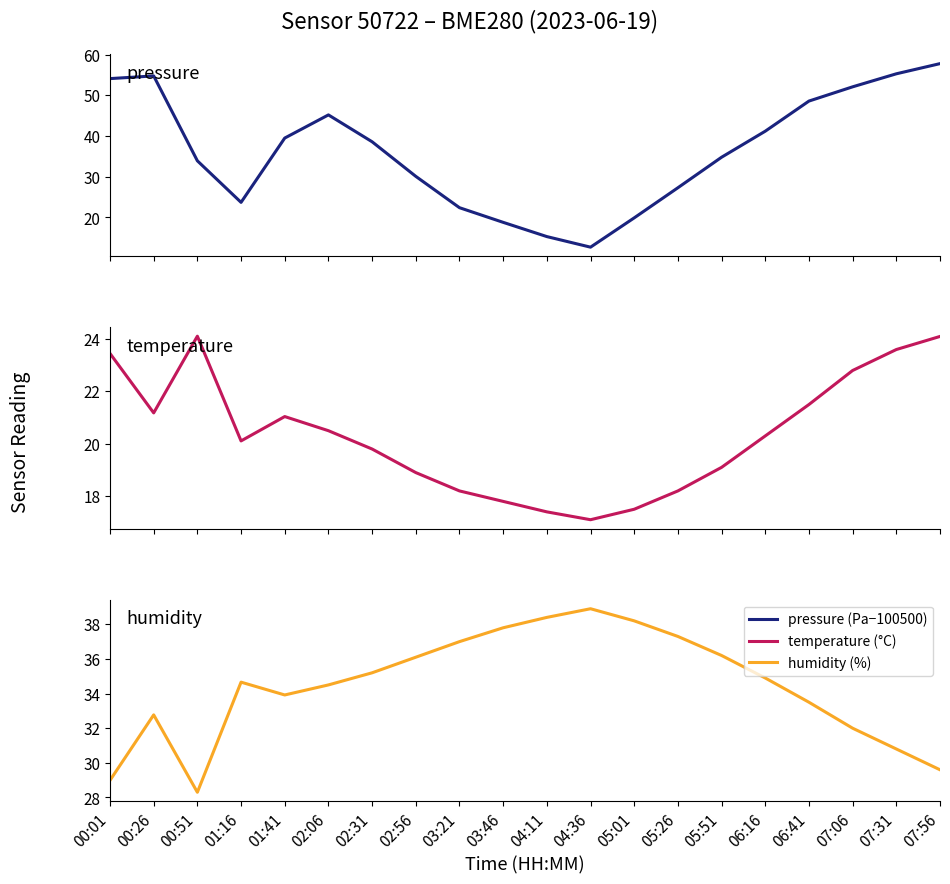

Rank the series at 06:41 from highest to lowest value.

pressure, humidity, temperature